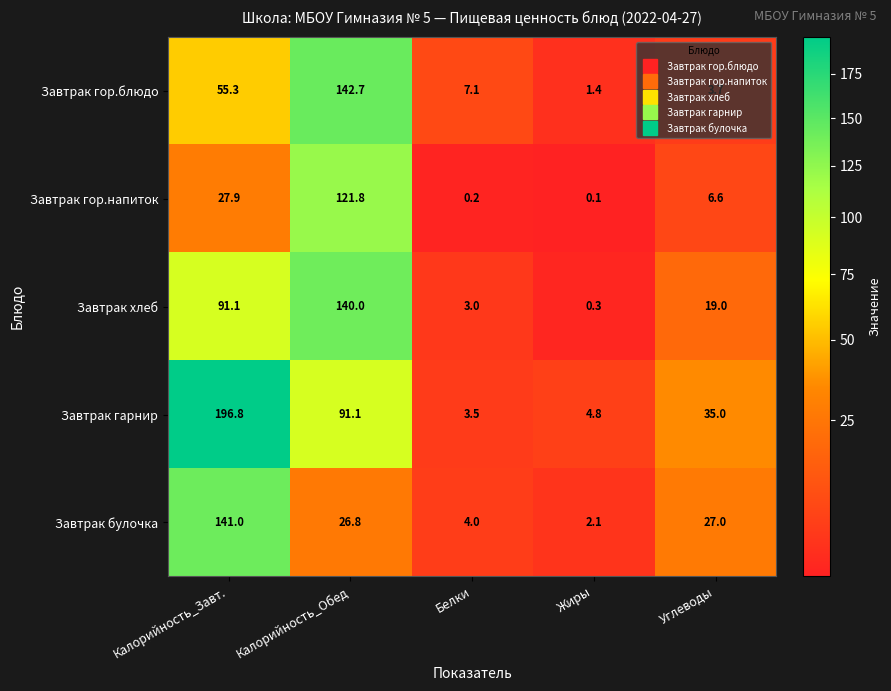

Which series has the widest spread of values?

Завтрак гарнир